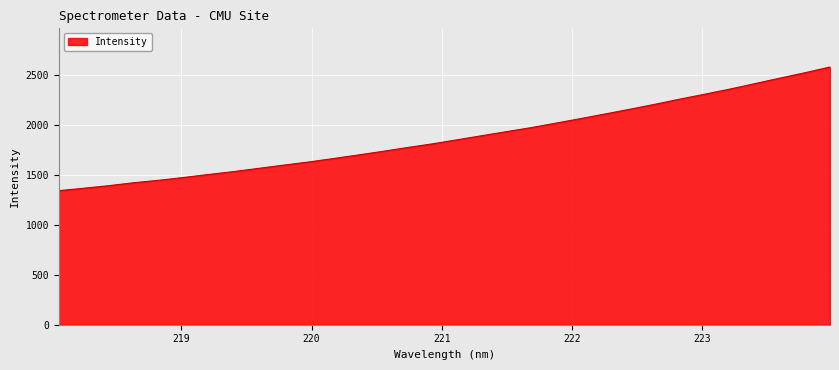

What is the greatest value displayed?

2583.3